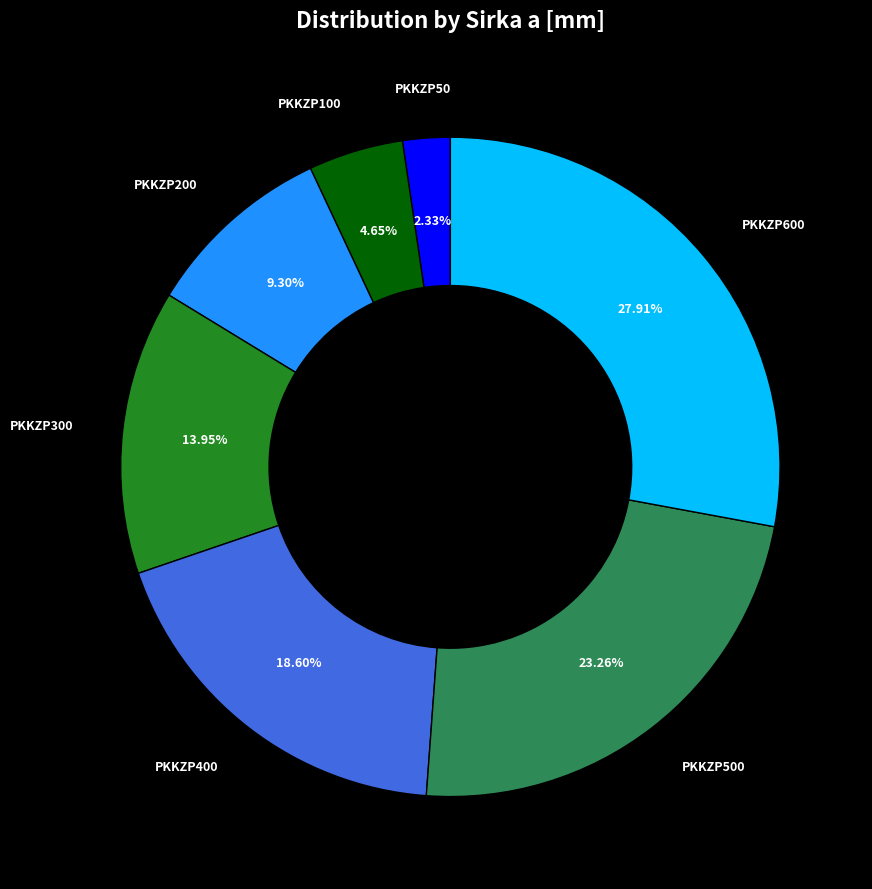

Combined, do PKKZP400 and PKKZP50 account for over 50%?

No